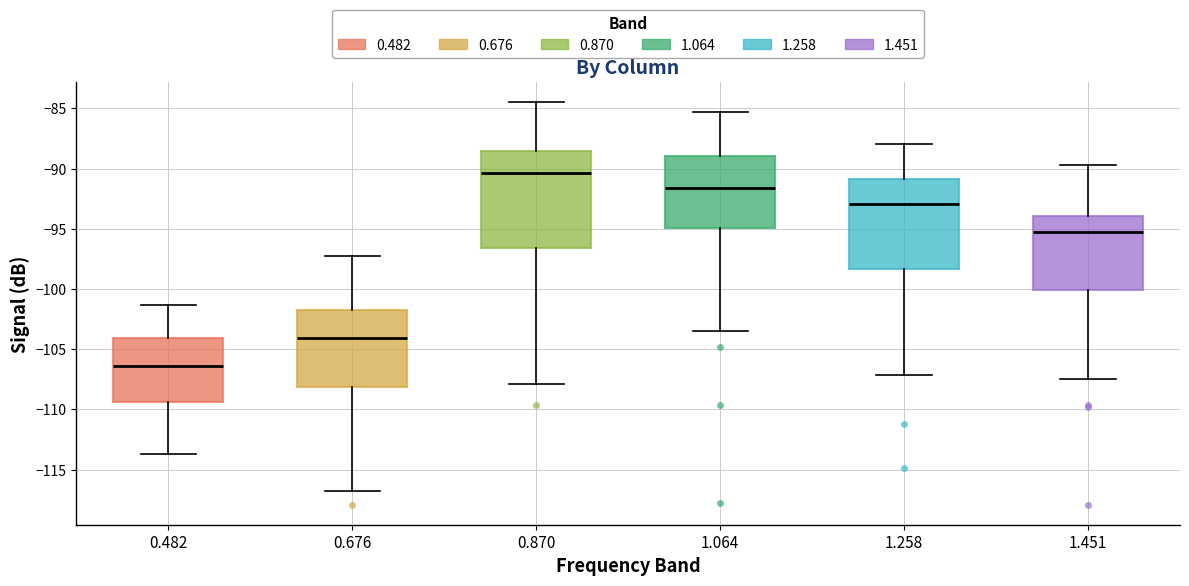

Which box's median line is the highest?

0.870